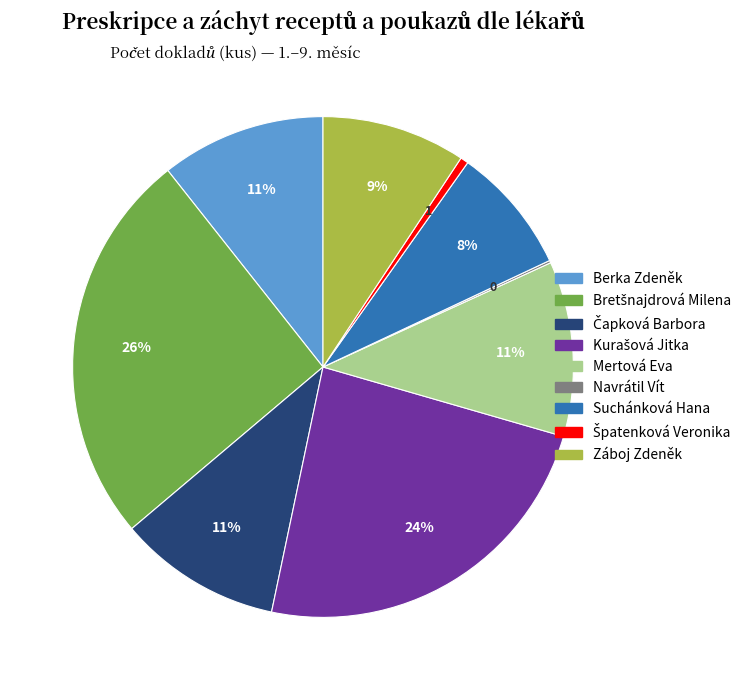

To the nearest percent, what portion does Mertová Eva represent?

11%